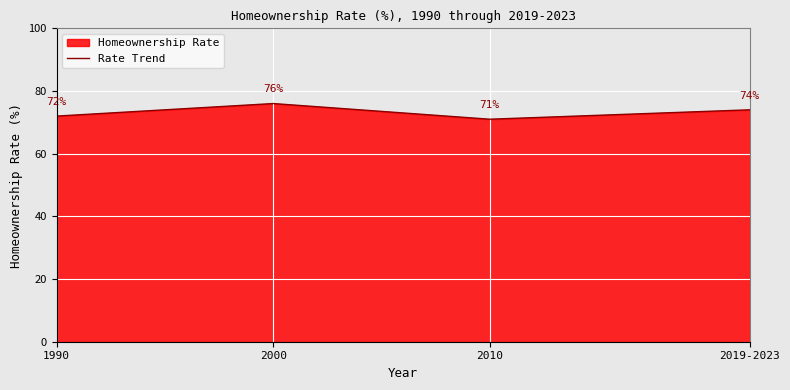

How many values are below 74?

2